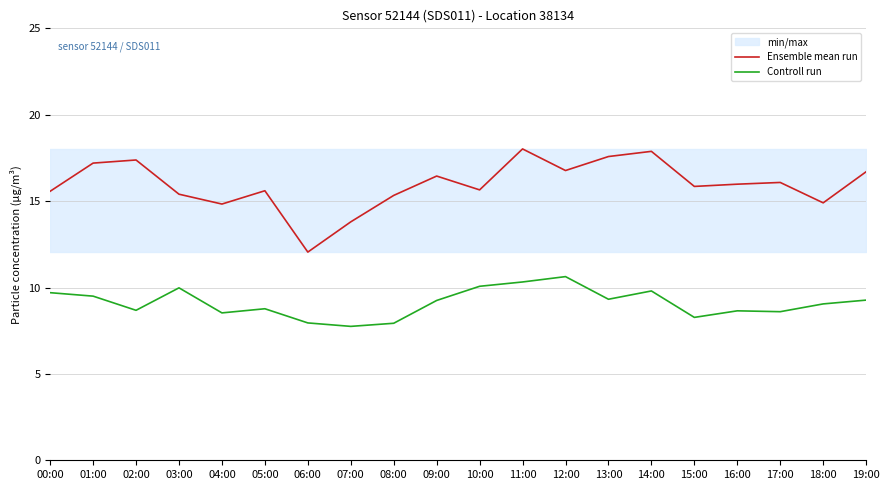

Where is the first local maximum for Controll run?

03:00